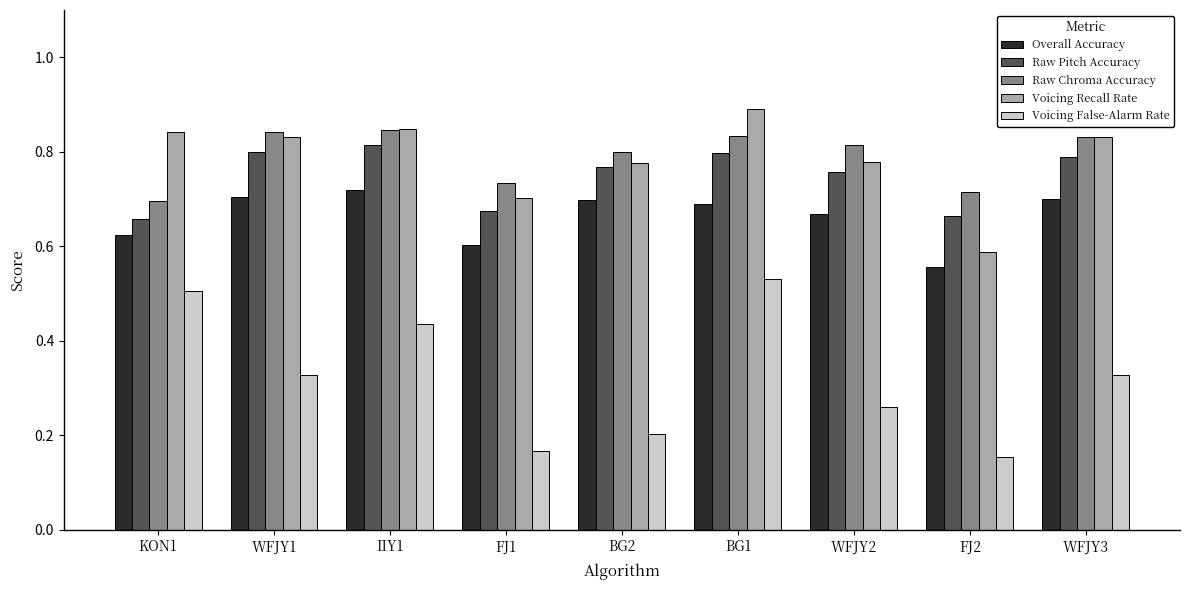

Is it true that Overall Accuracy equals 1.2 at WFJY1?

False